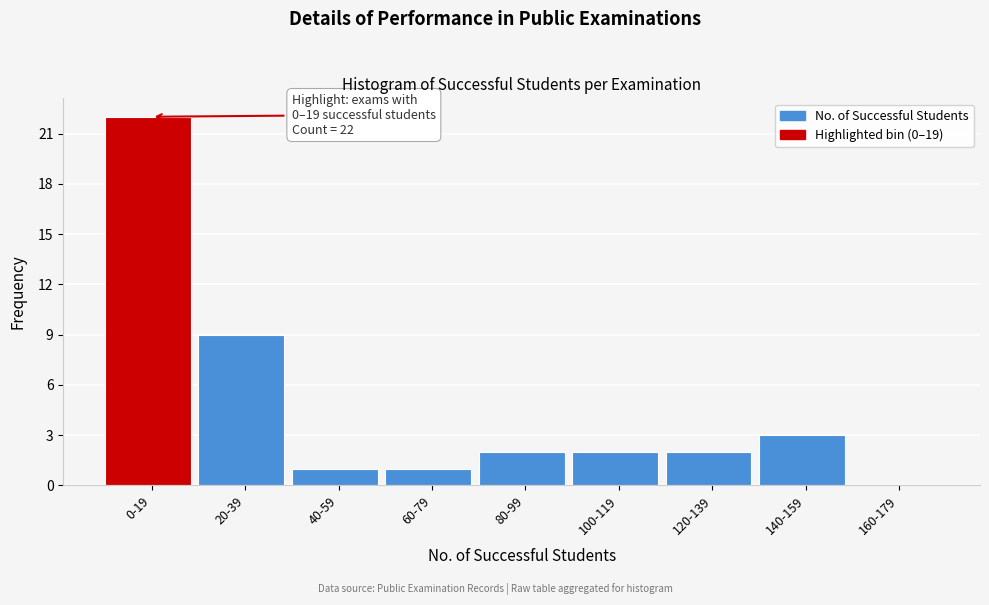

Reading left to right, extract all data points from this chart.

0-19=22	20-39=9	40-59=1	60-79=1	80-99=2	100-119=2	120-139=2	140-159=3	160-179=0